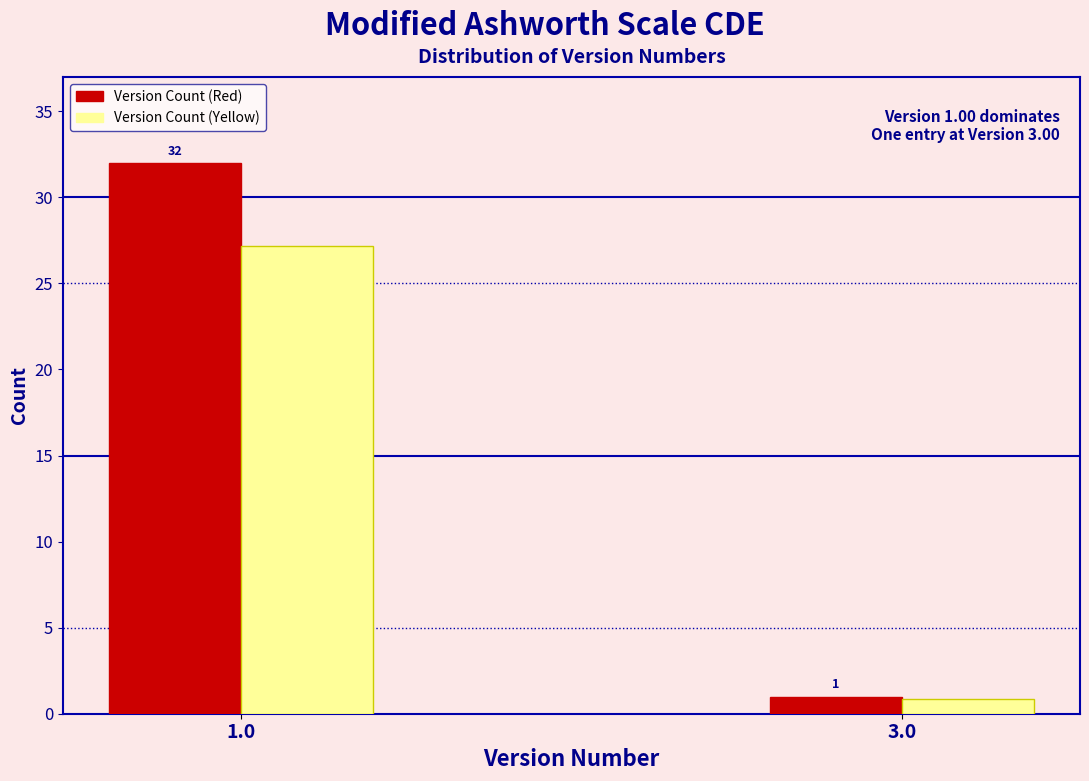

At which label is Version Count (Yellow) closest to 14?

3.0